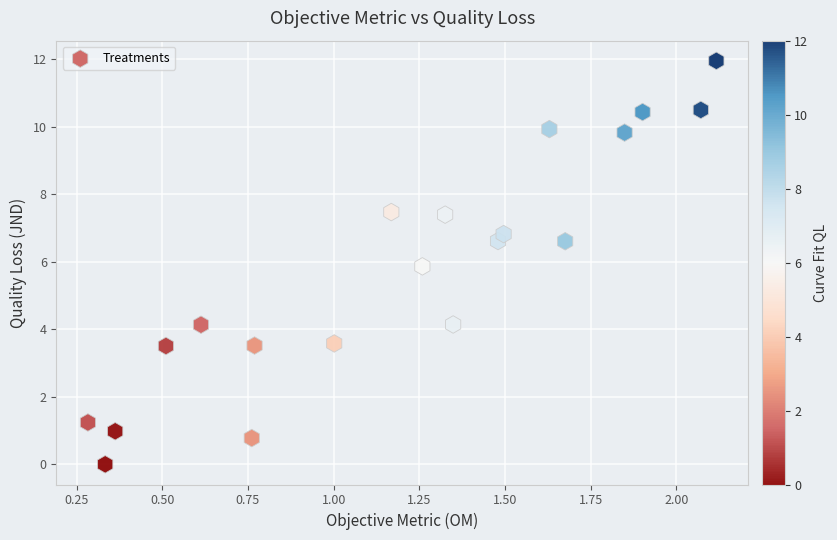

What is the range of Y values (max minus min)?

12.0